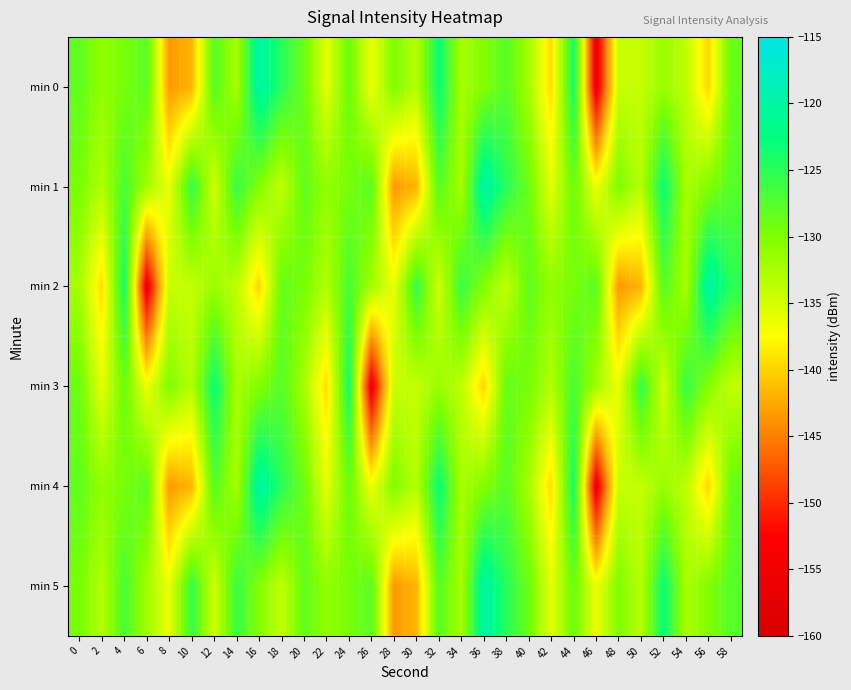

Which has a higher value, 32 or 46?

32